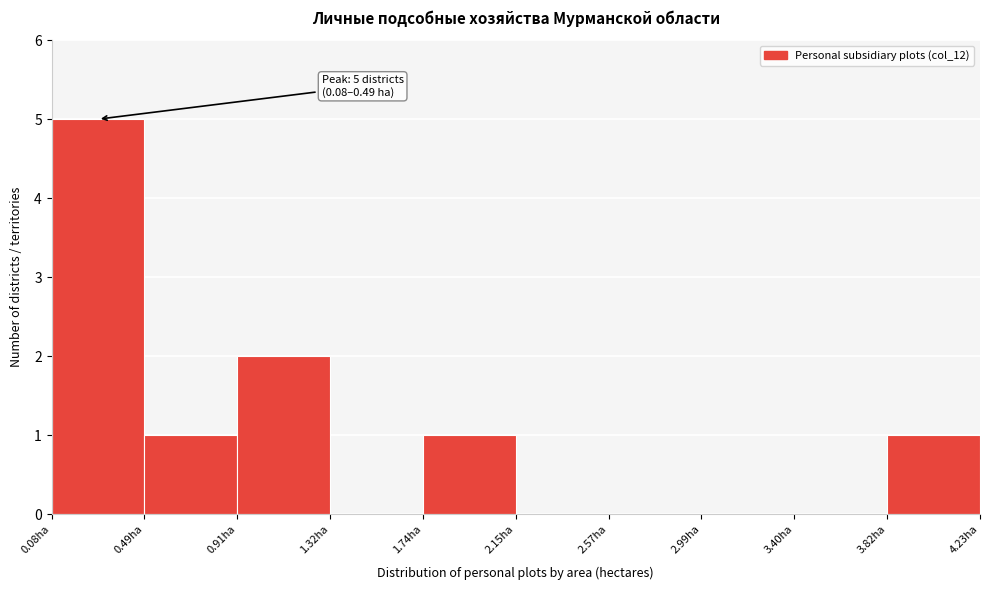

Which range on the x-axis has the tallest bar?

0.10 to 0.50